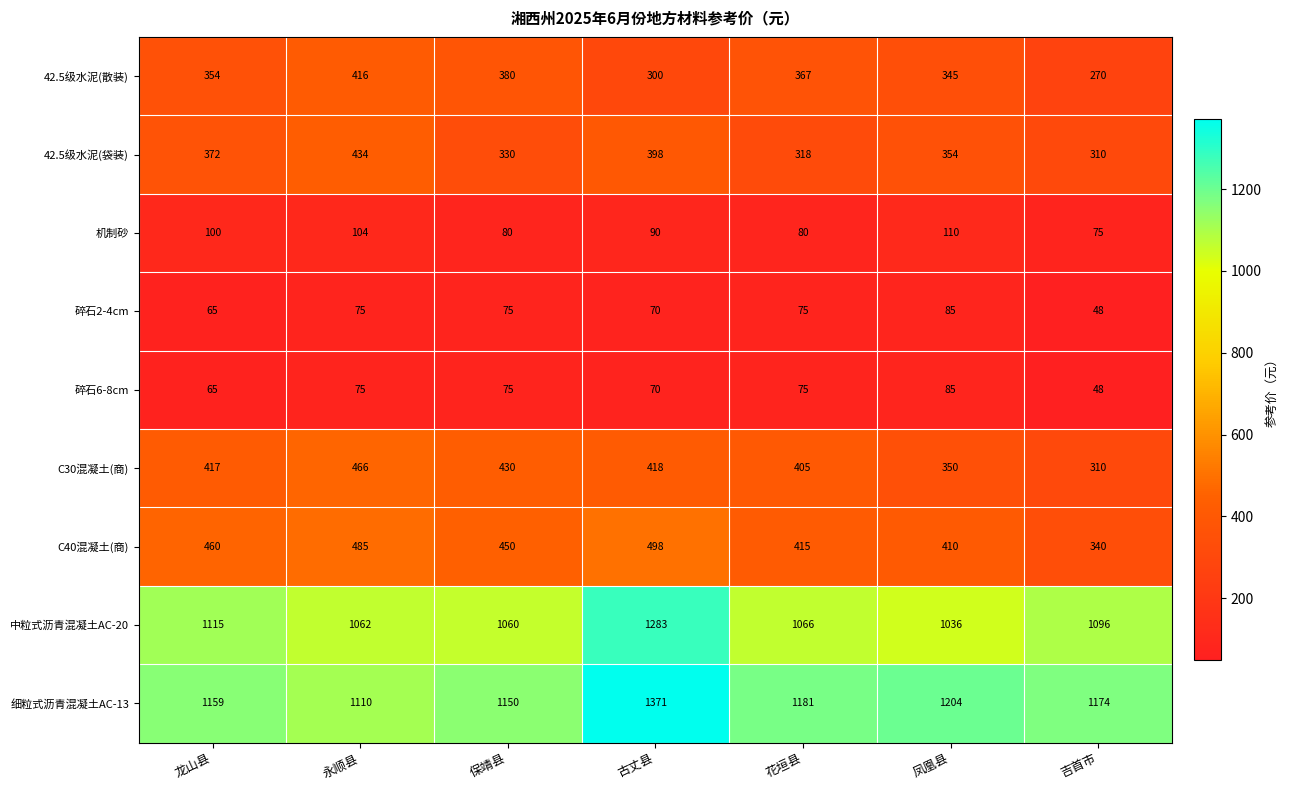

What is the smallest value displayed?

48